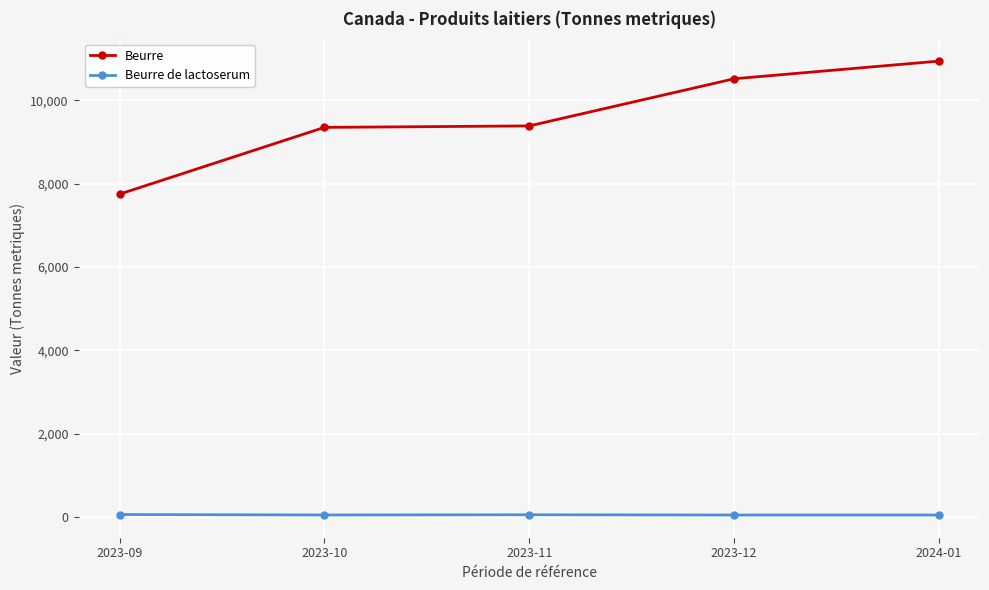

Rank the series by their average value, from highest to lowest.

Beurre, Beurre de lactoserum